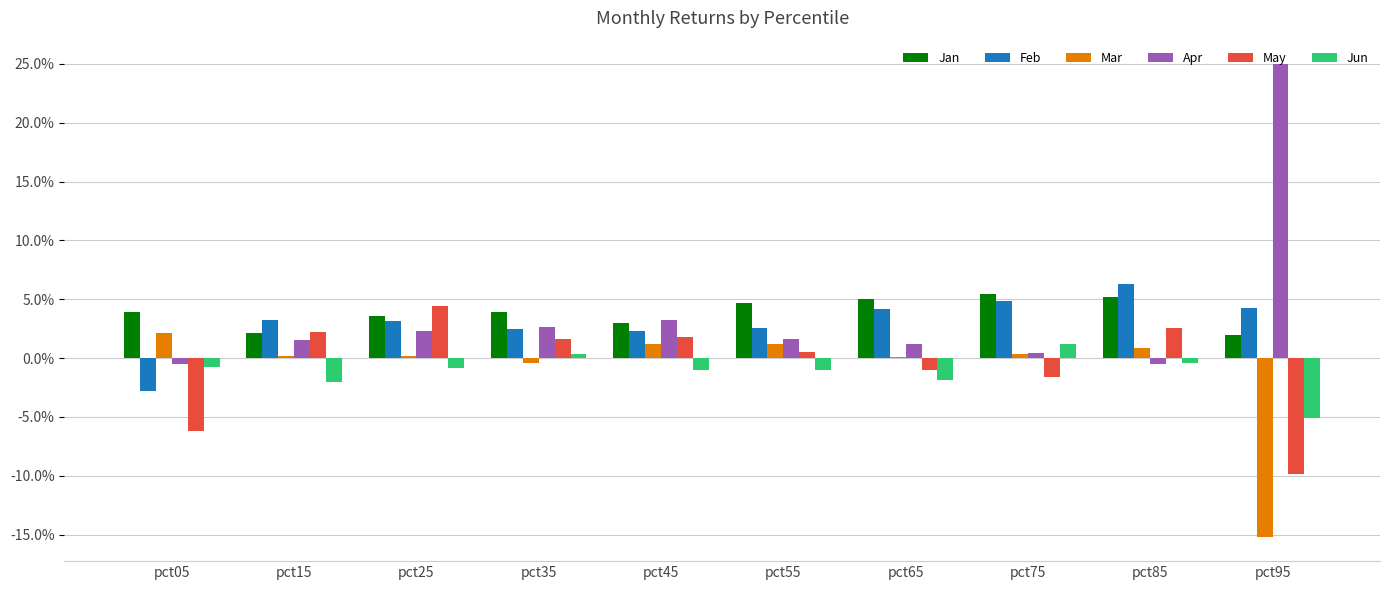

Is it true that May equals 0.0 at pct15?

False